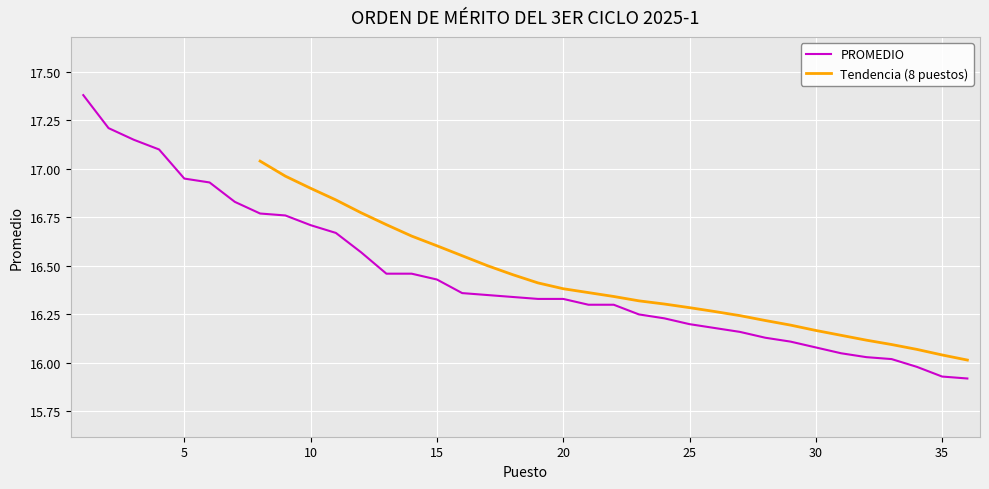

What is the difference between the values at 12 and 26?

0.4